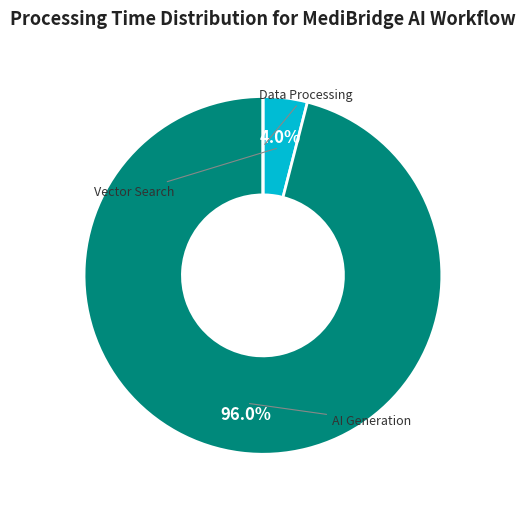

Does any single category account for the majority?

Yes